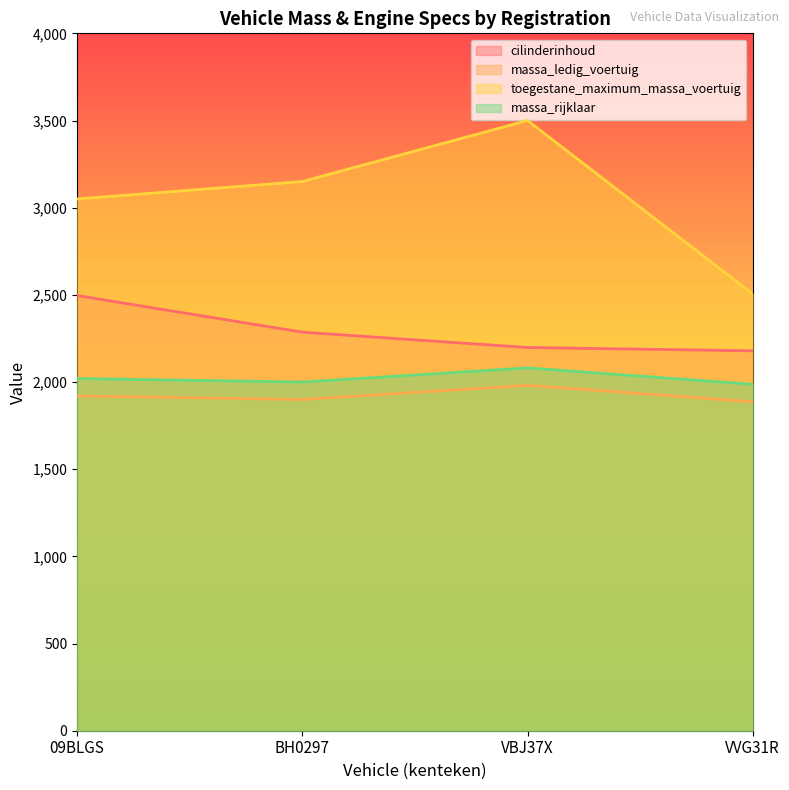

What is the difference between the massa_ledig_voertuig values at BH0297 and VBJ37X?

81